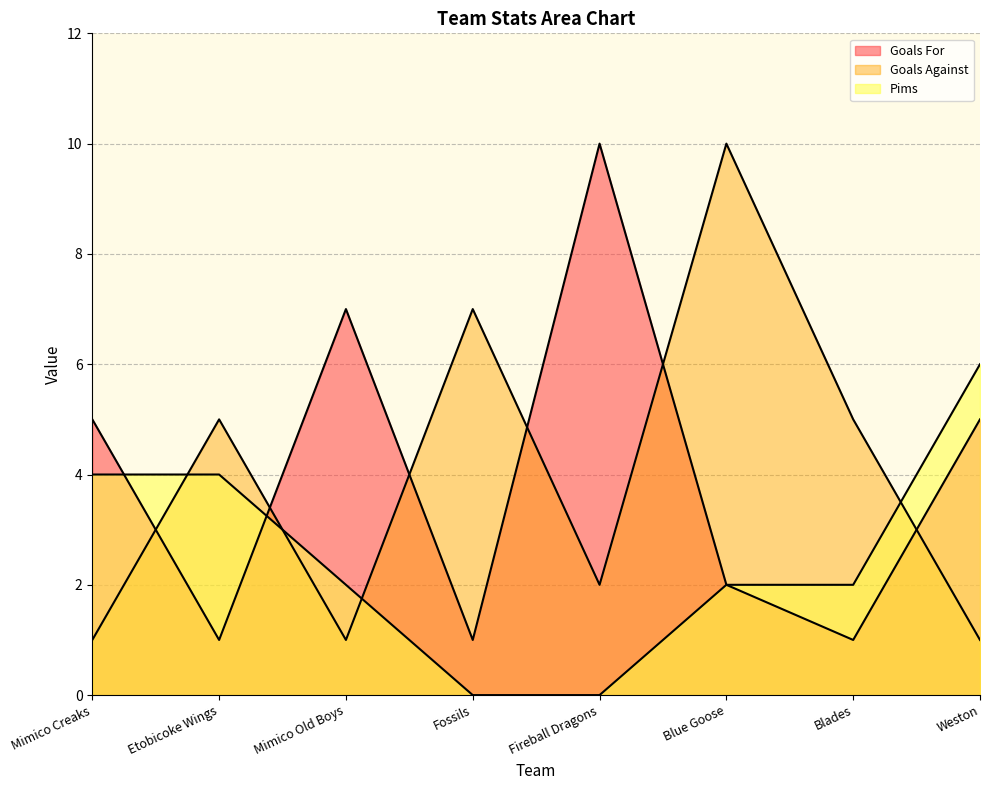

Between Weston and Fireball Dragons, which is larger?

Fireball Dragons